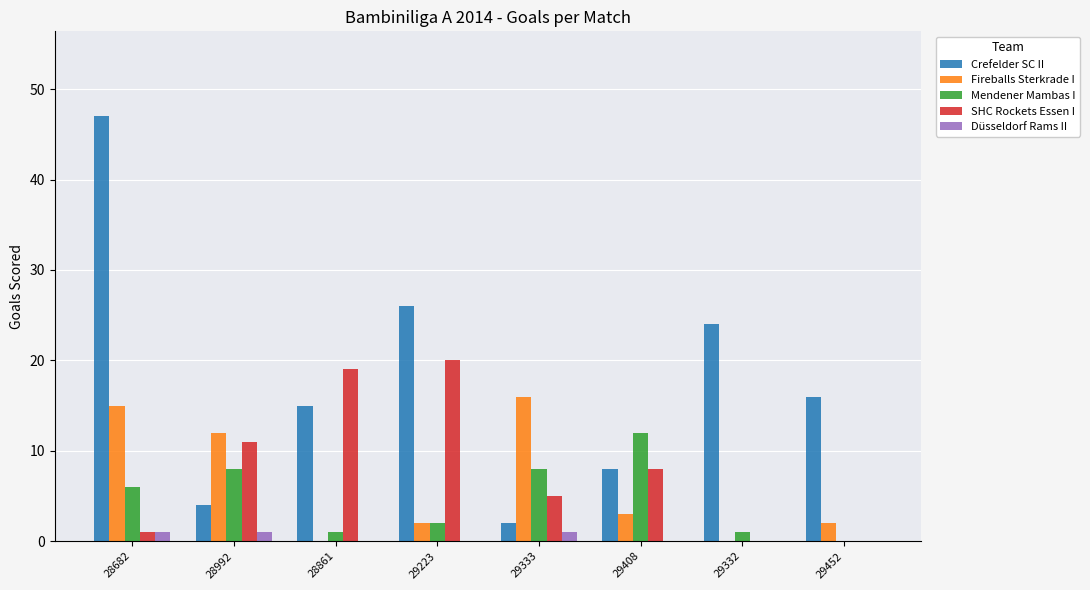

True or false: Fireballs Sterkrade I has a value of 12 at 28992.

True